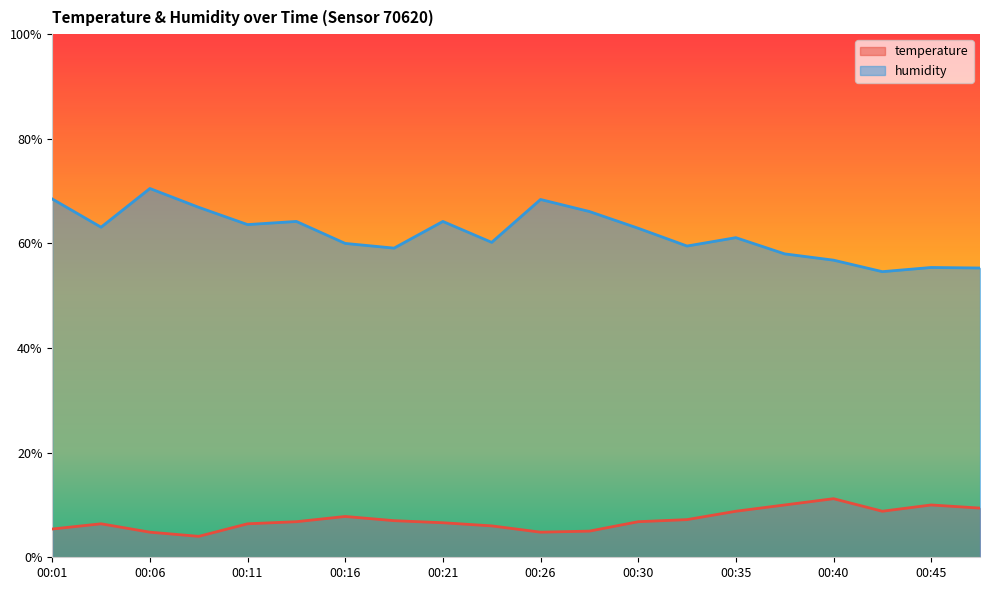

Which series changed the most between 00:13 and 00:45?

humidity